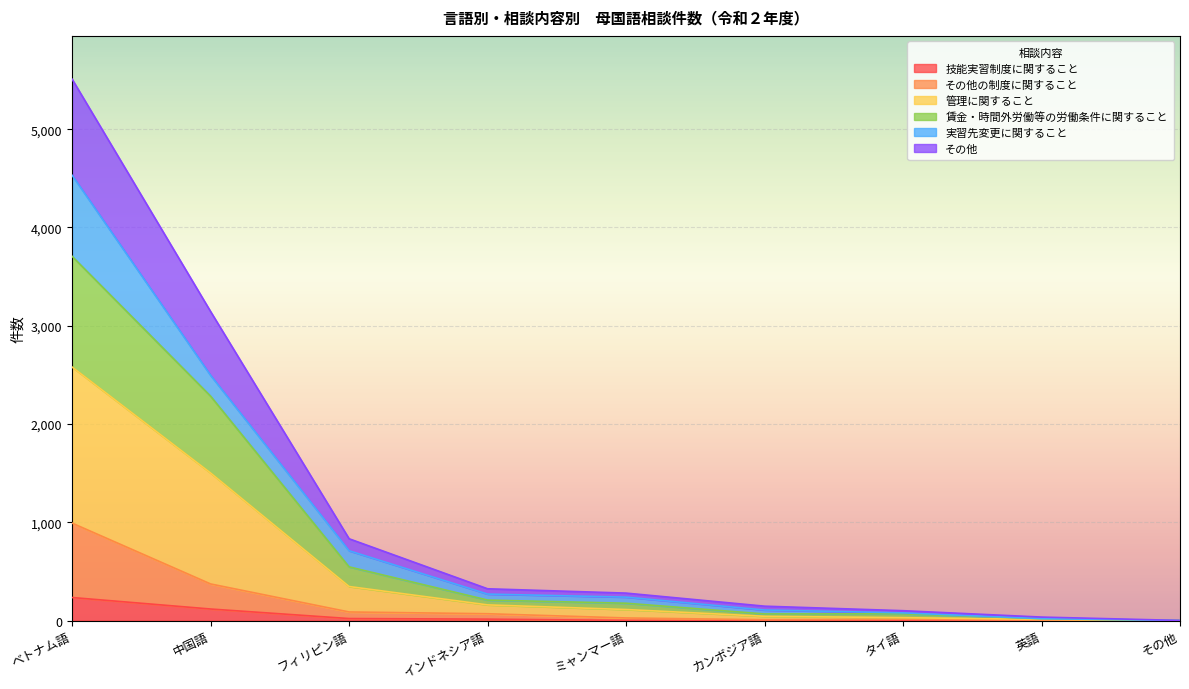

What is the label of the 6th point from the left?

カンボジア語